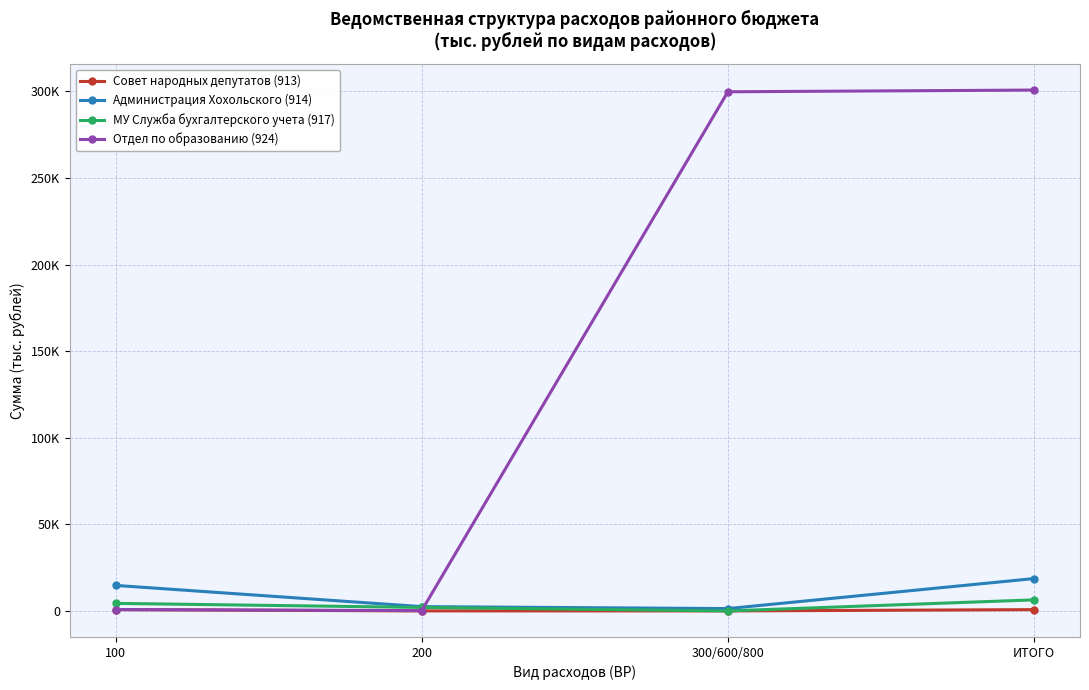

Does the chart have visible grid lines?

Yes